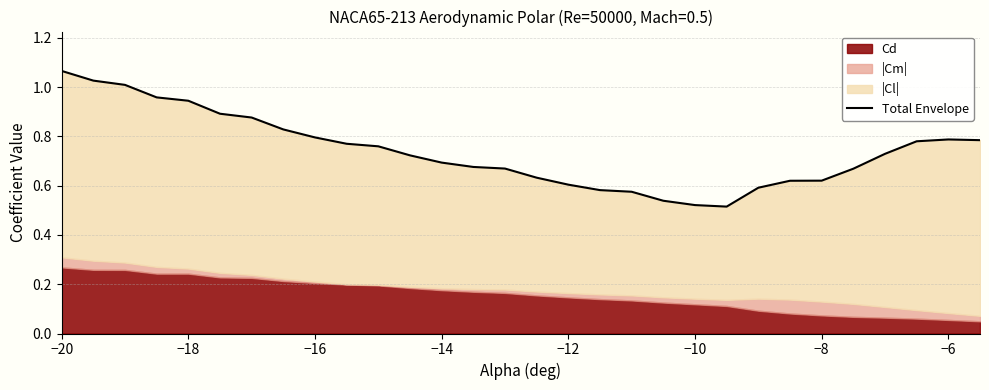

What is the difference between the maximum and second lowest values?

0.5